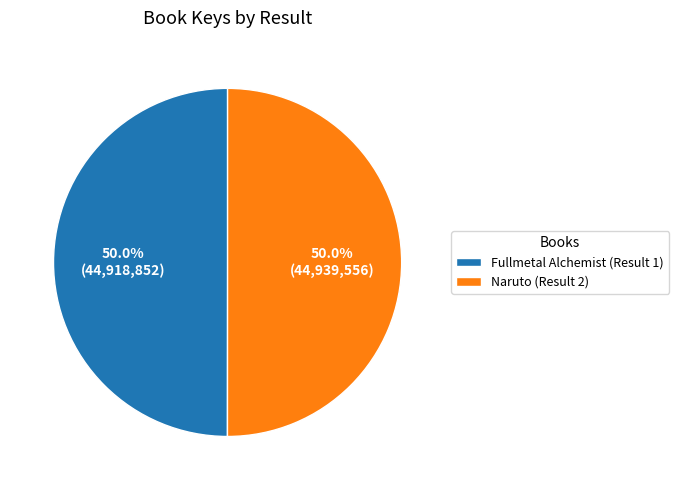

Is it true that Naruto (Result 2) is 50% of the pie?

True